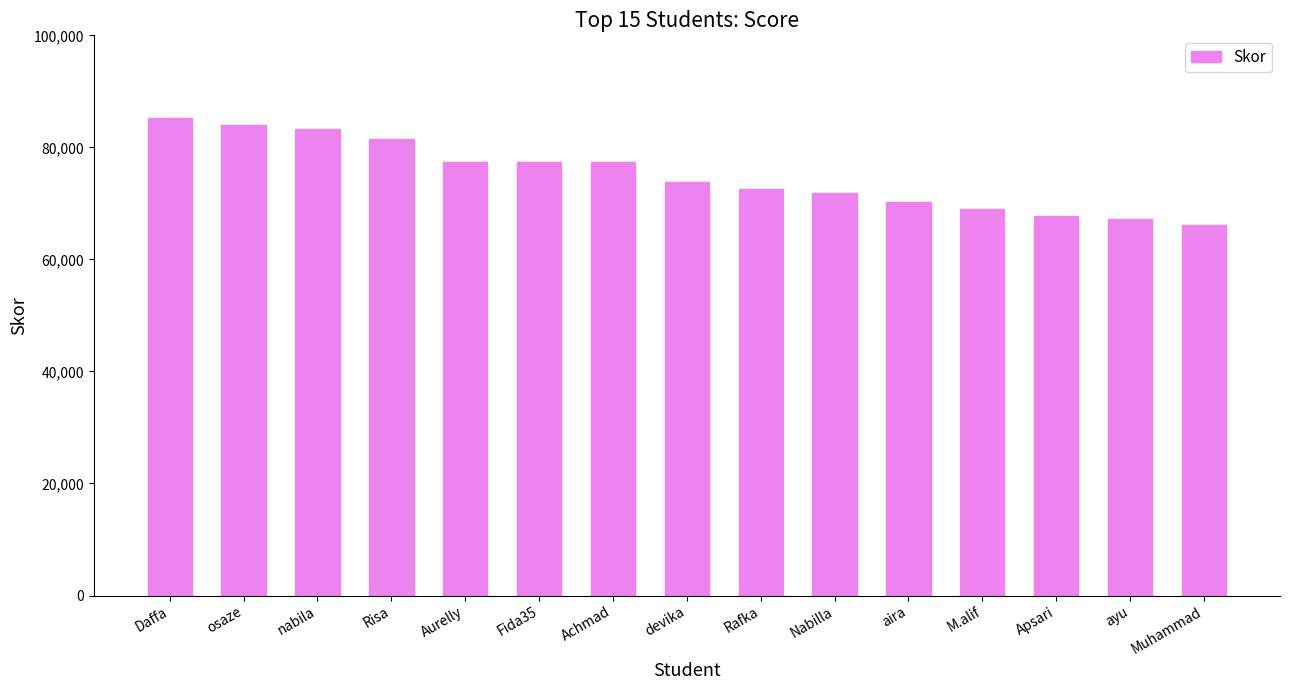

Reading left to right, extract all data points from this chart.

Daffa=85300	osaze=84000	nabila=83200	Risa=81500	Aurelly=77400	Fida35=77400	Achmad=77400	devika=73800	Rafka=72600	Nabilla=71900	aira=70200	M.alif=69000	Apsari=67800	ayu=67200	Muhammad=66200